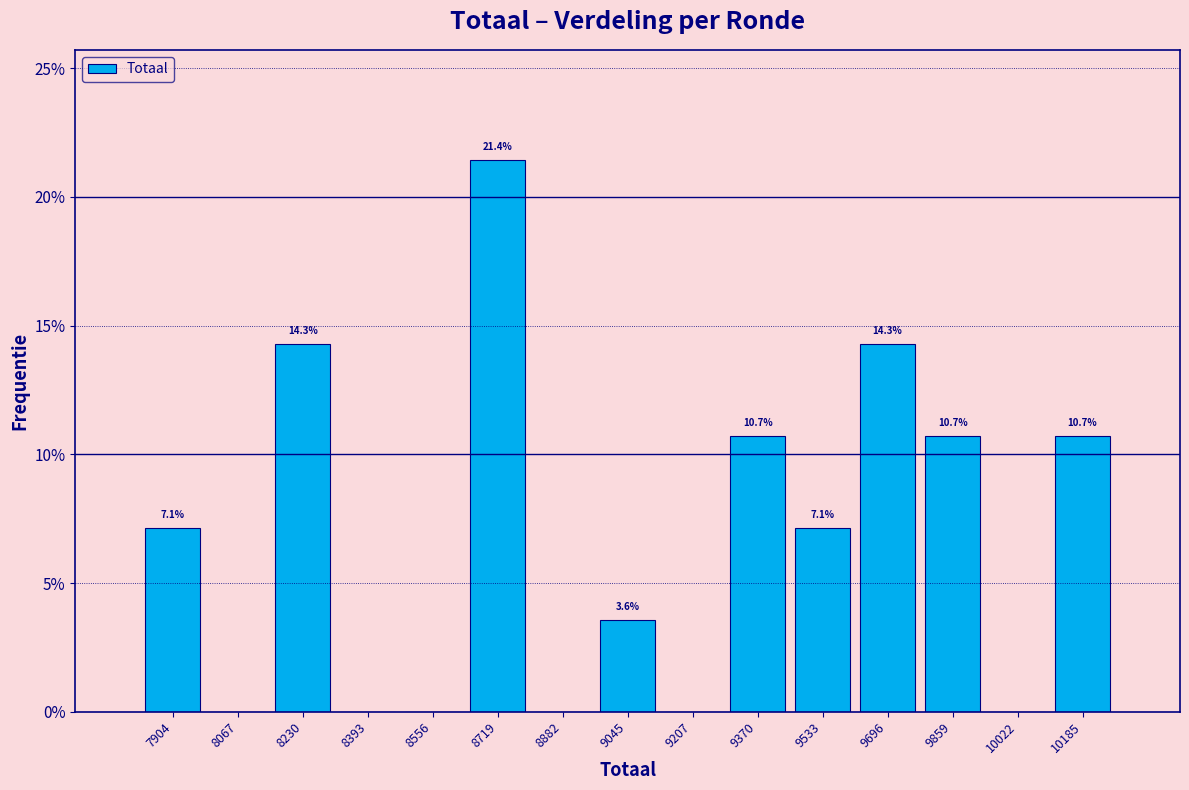

Which range on the x-axis has the tallest bar?

8640 to 8800